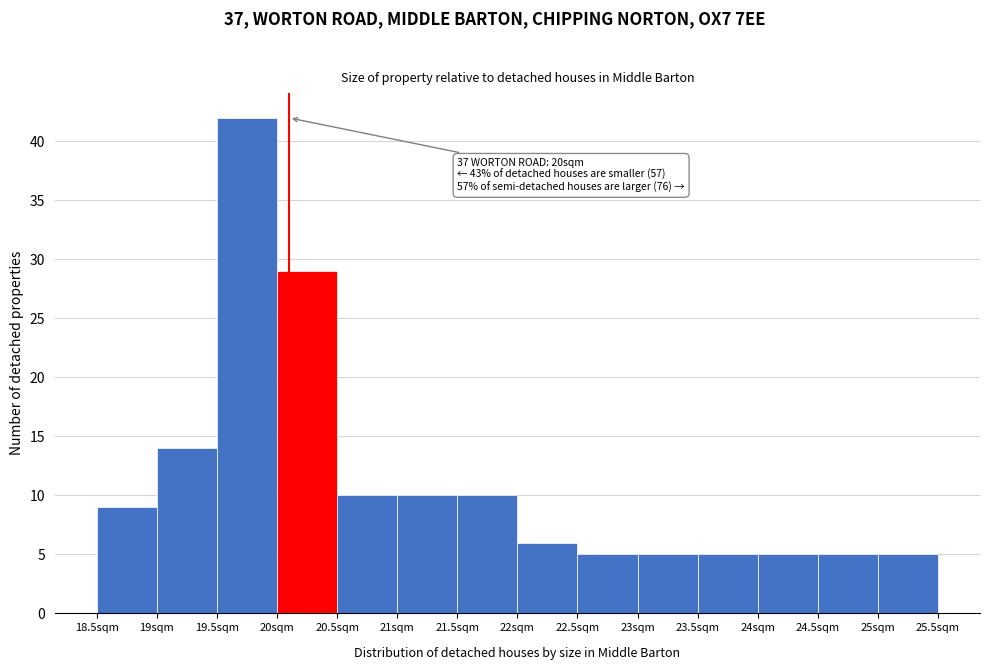

Which range on the x-axis has the tallest bar?

19.5 to 20.0